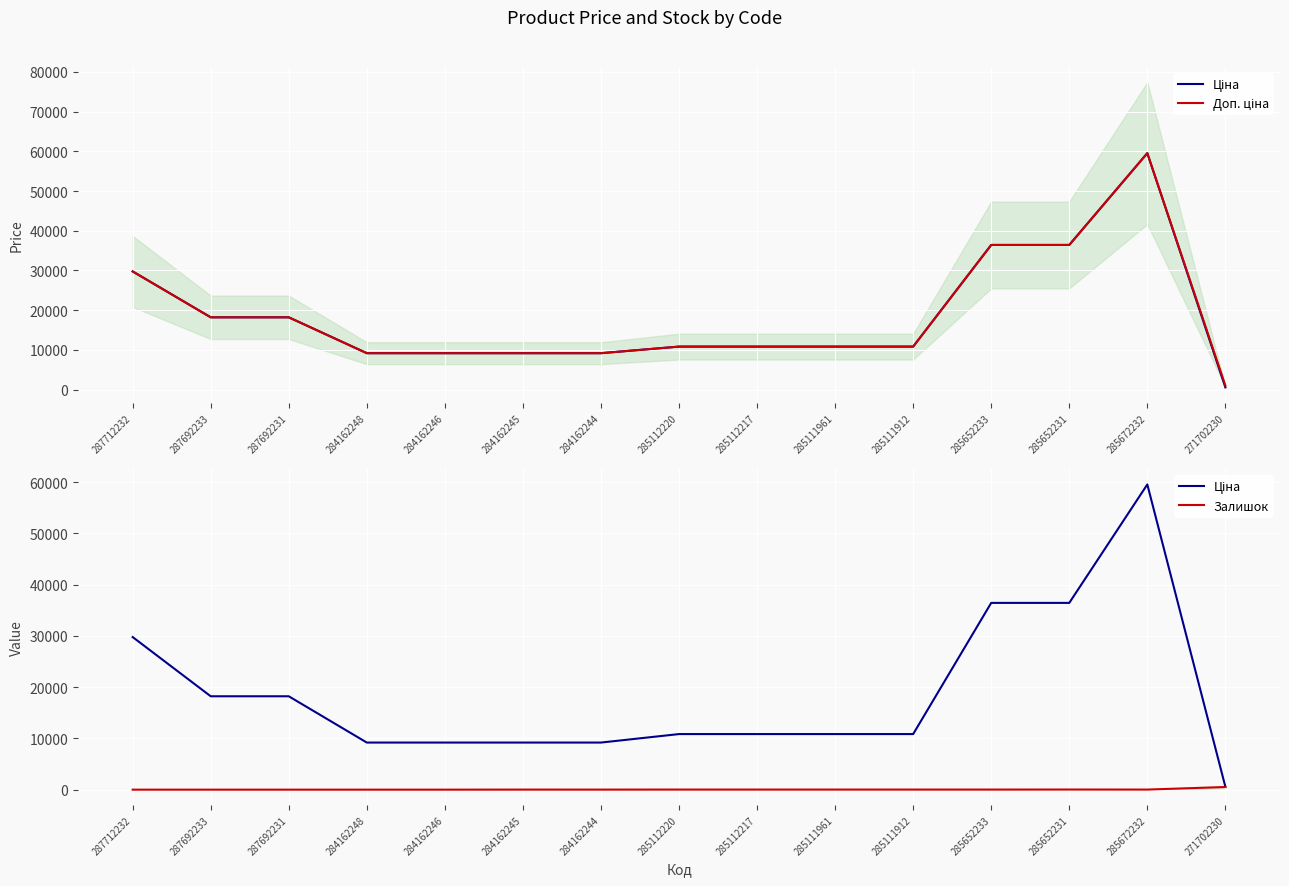

Reading right to left, list all the values displayed in this chart.

Ціна: 571.6	59523.0	36424.0	36424.0	10840.1	10840.1	10840.1	10840.1	9185.1	9185.1	9185.1	9185.1	18212.0	18212.0	29761.5
Доп. ціна: 1048.0	59523.0	36424.0	36424.0	10840.1	10840.1	10840.1	10840.1	9185.1	9185.1	9185.1	9185.1	18212.0	18212.0	29761.5
Залишок: 516.0	17.0	24.0	15.0	15.0	17.0	17.0	17.0	9.0	11.0	0.0	0.0	0.0	0.0	0.0